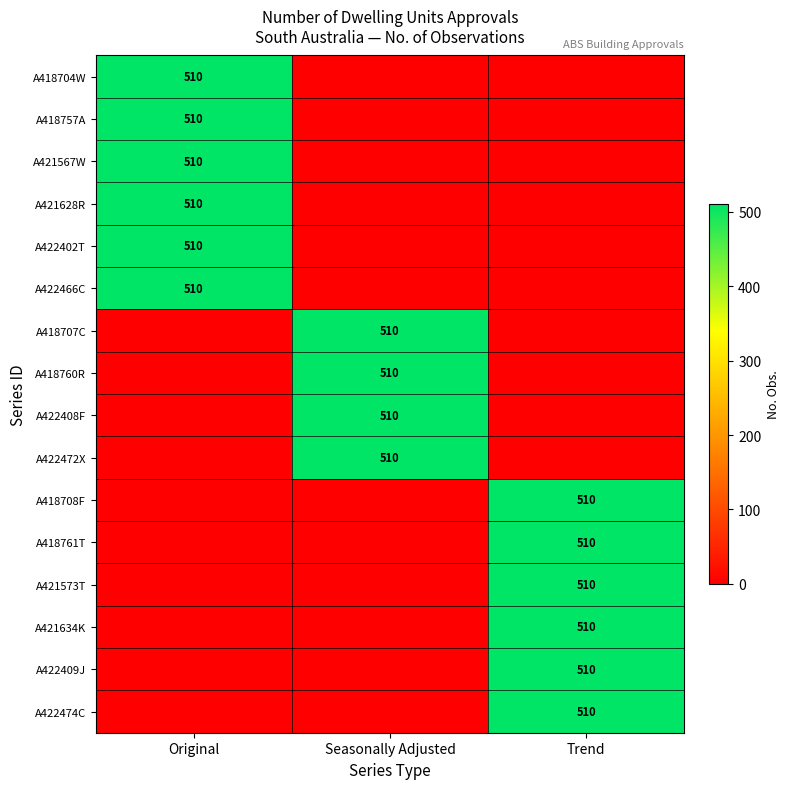

The A418761T series shows 860 at Trend. True or false?

False